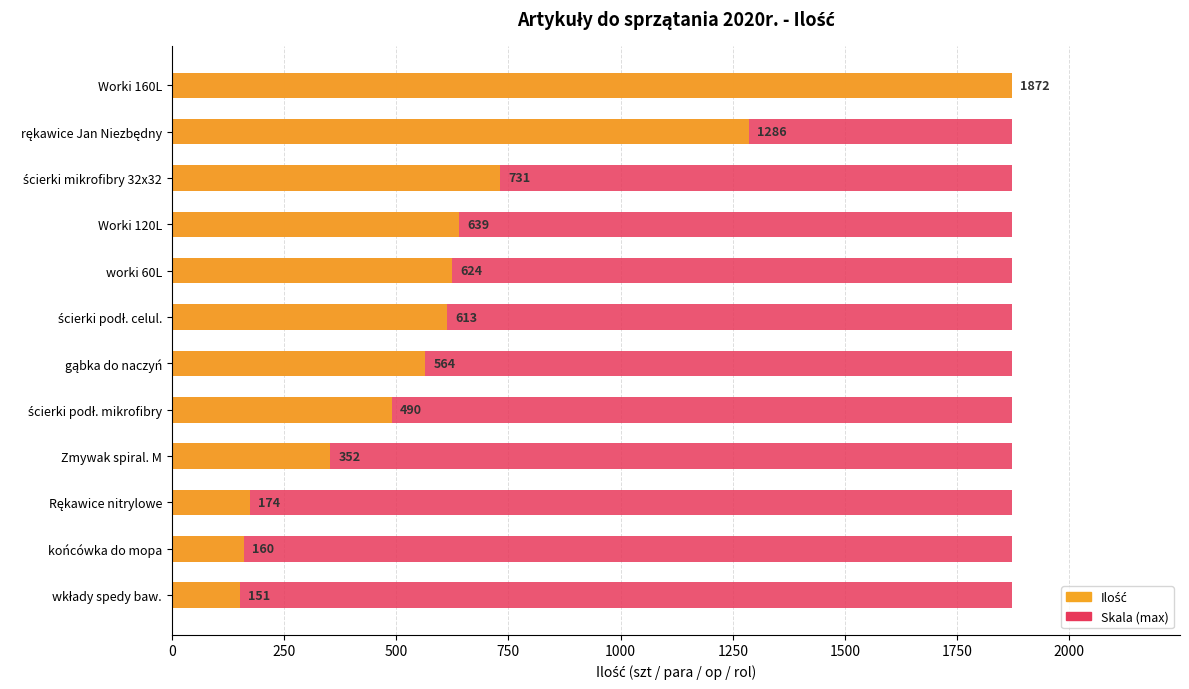

Are the bars horizontal?

Yes